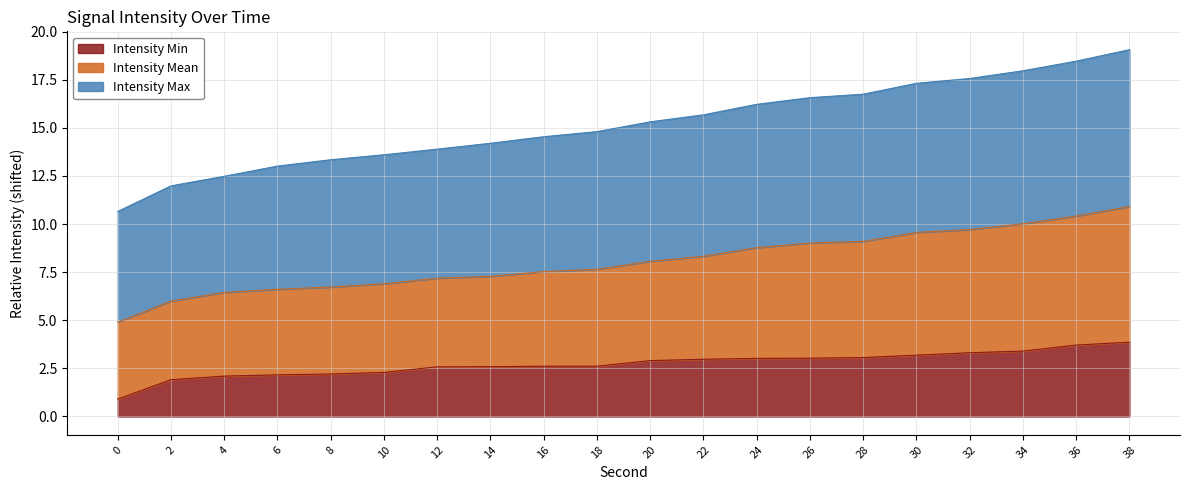

True or false: intensity_min and intensity_mean cross at least once.

False